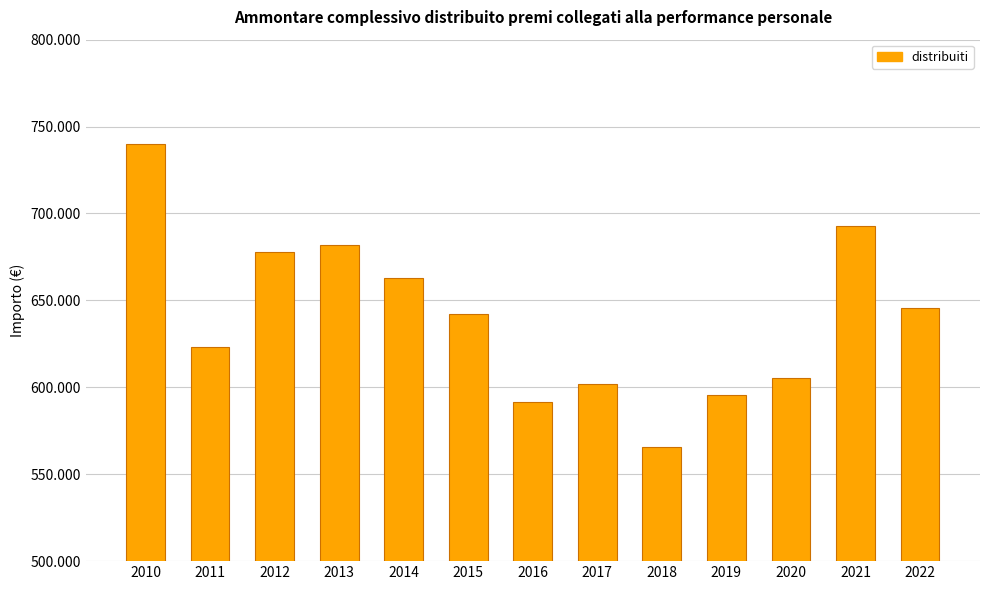

What is the value of the 8th bar from the left?

601902.5